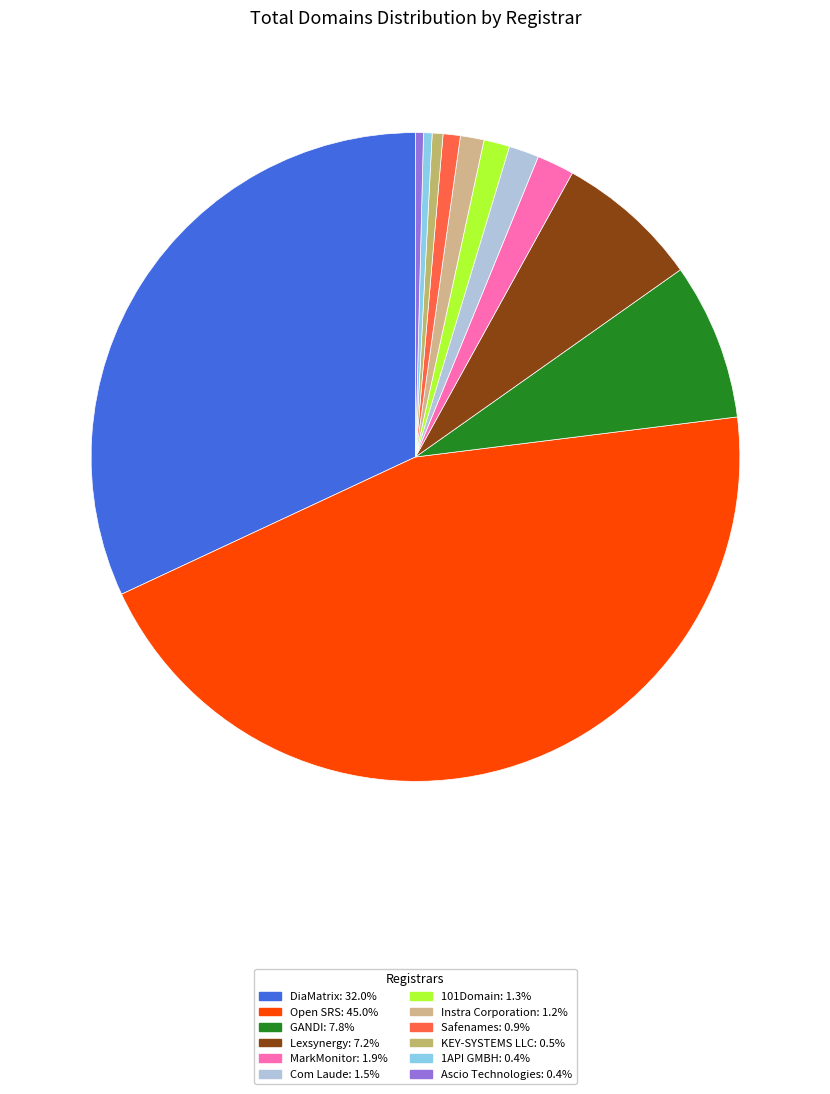

Is it true that DiaMatrix is 32% of the pie?

True